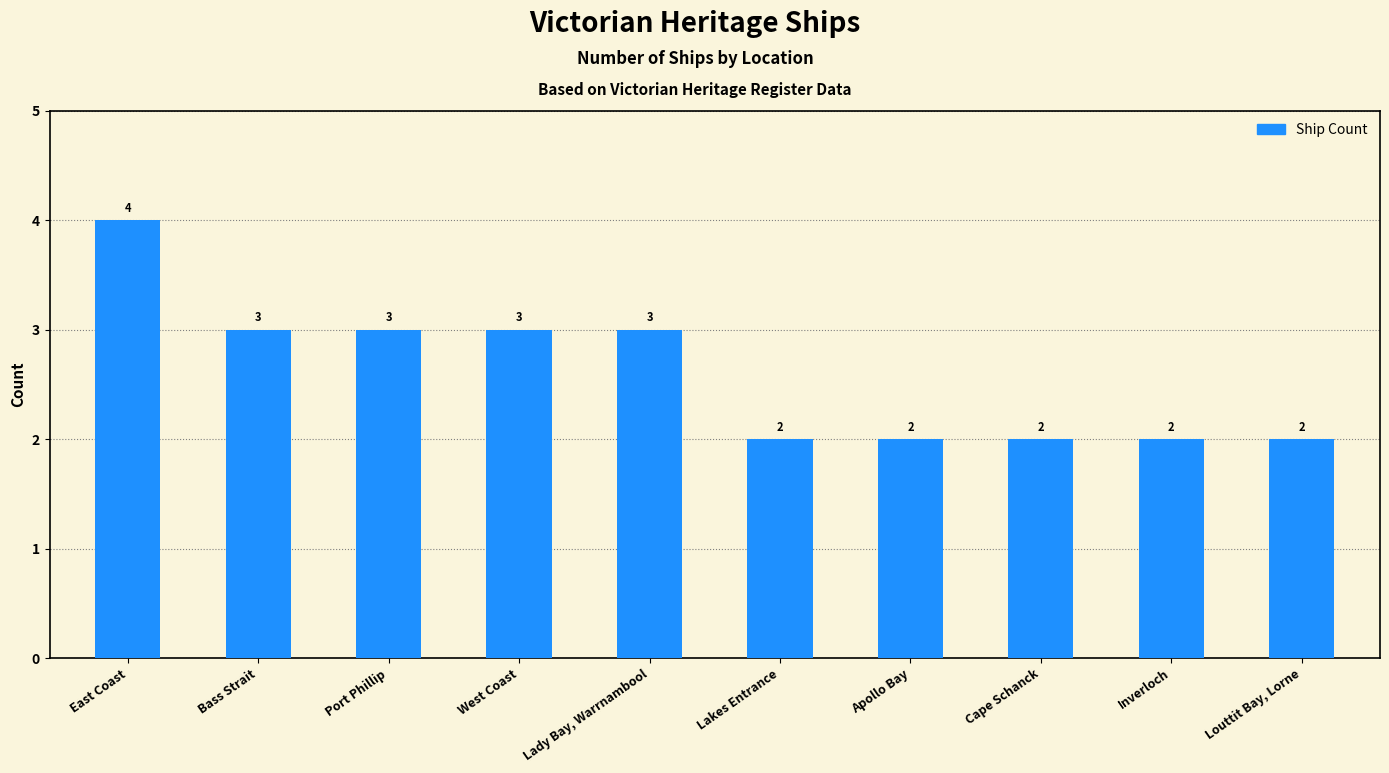

What is the change in value from Lady Bay, Warrnambool to Inverloch?

-1